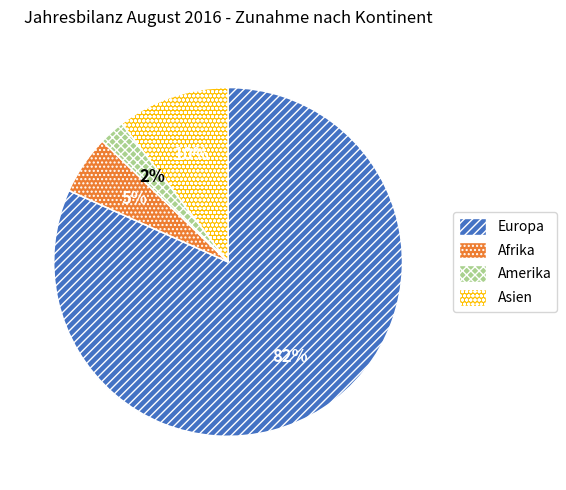

To the nearest percent, what is the average slice percentage?

25%